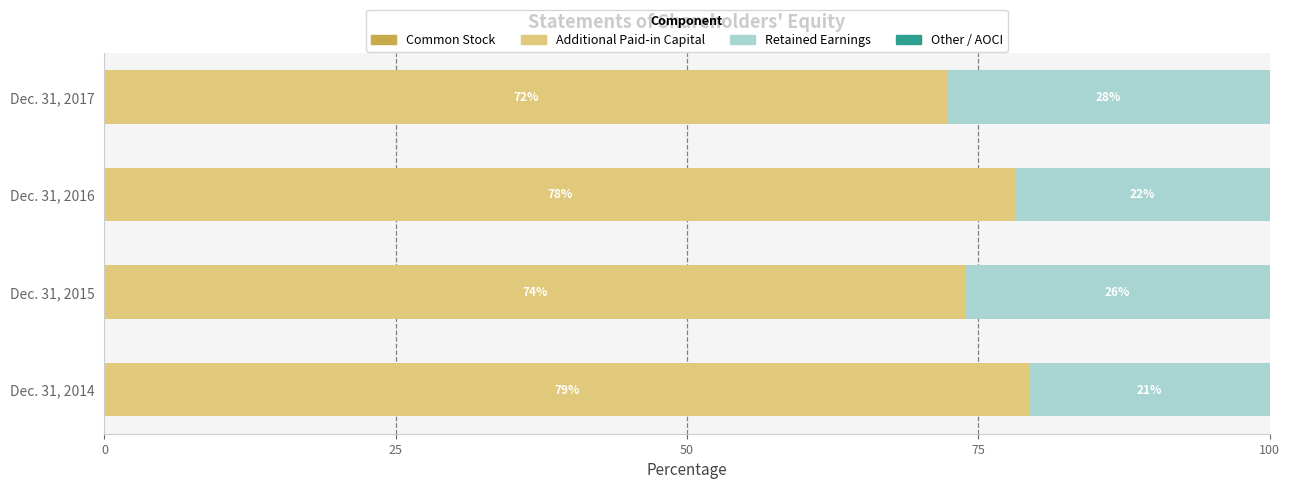

Count the number of data series in this chart.

4